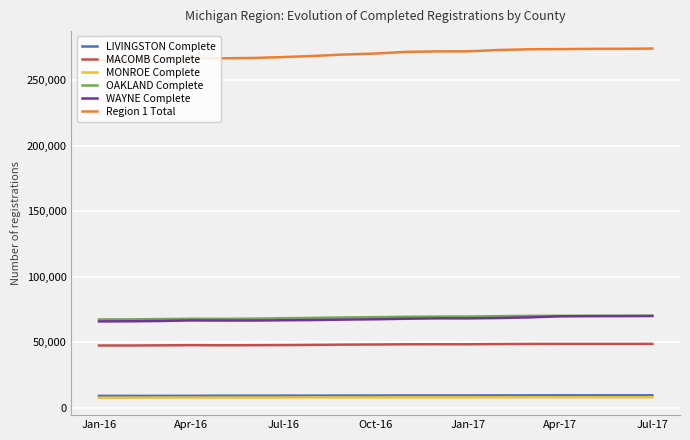

True or false: LIVINGSTON Complete and WAYNE Complete intersect in this chart.

False